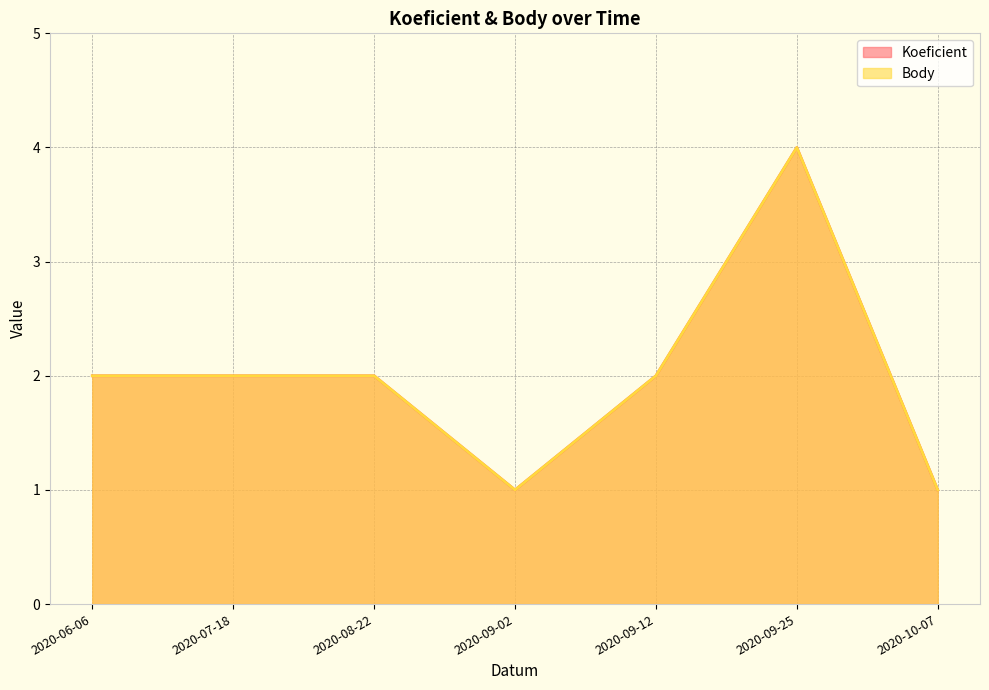

What is the minimum value shown in the chart?

1